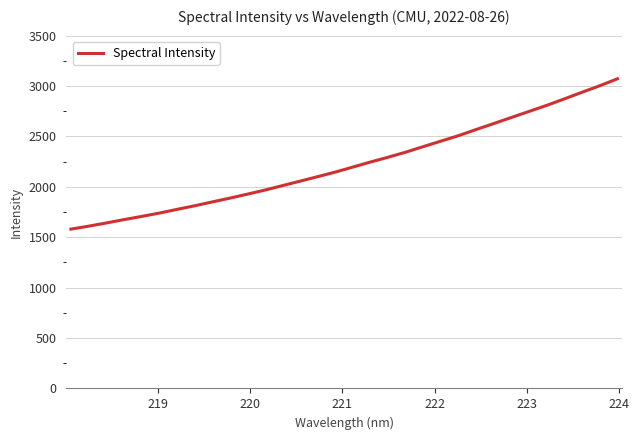

What is the minimum value shown in the chart?

1580.5